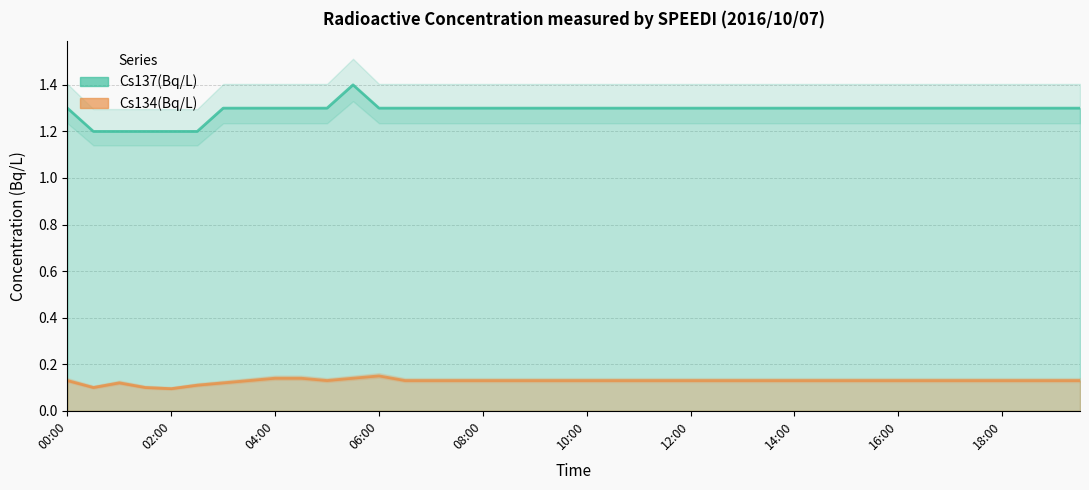

True or false: Cs137(Bq/L) has a value of 1.3 at 17:30.

True